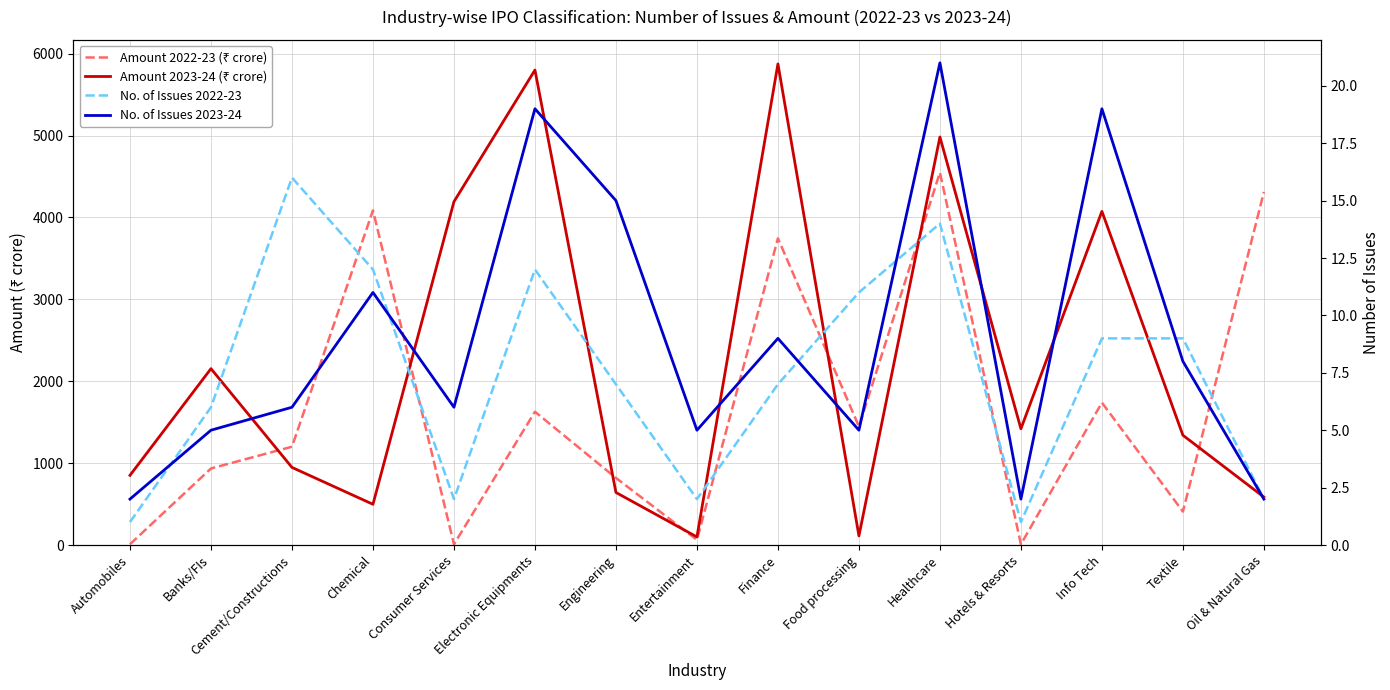

In No. of Issues 2022-23, how many points are higher than both neighbors (excluding endpoints)?

3